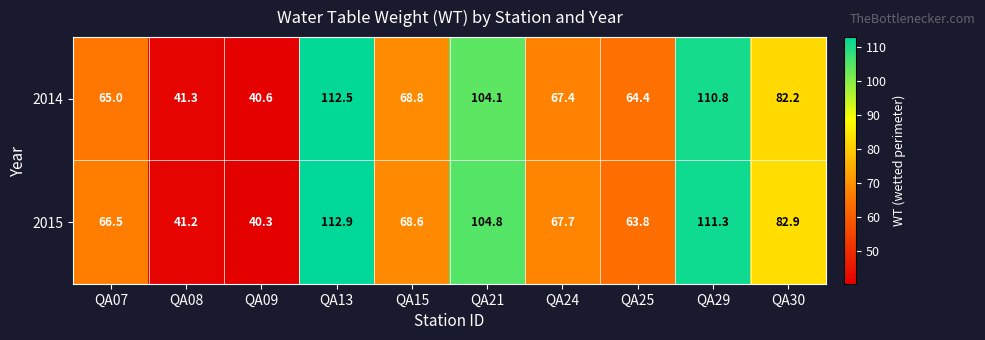

At which category is the sum across all series the highest?

QA13